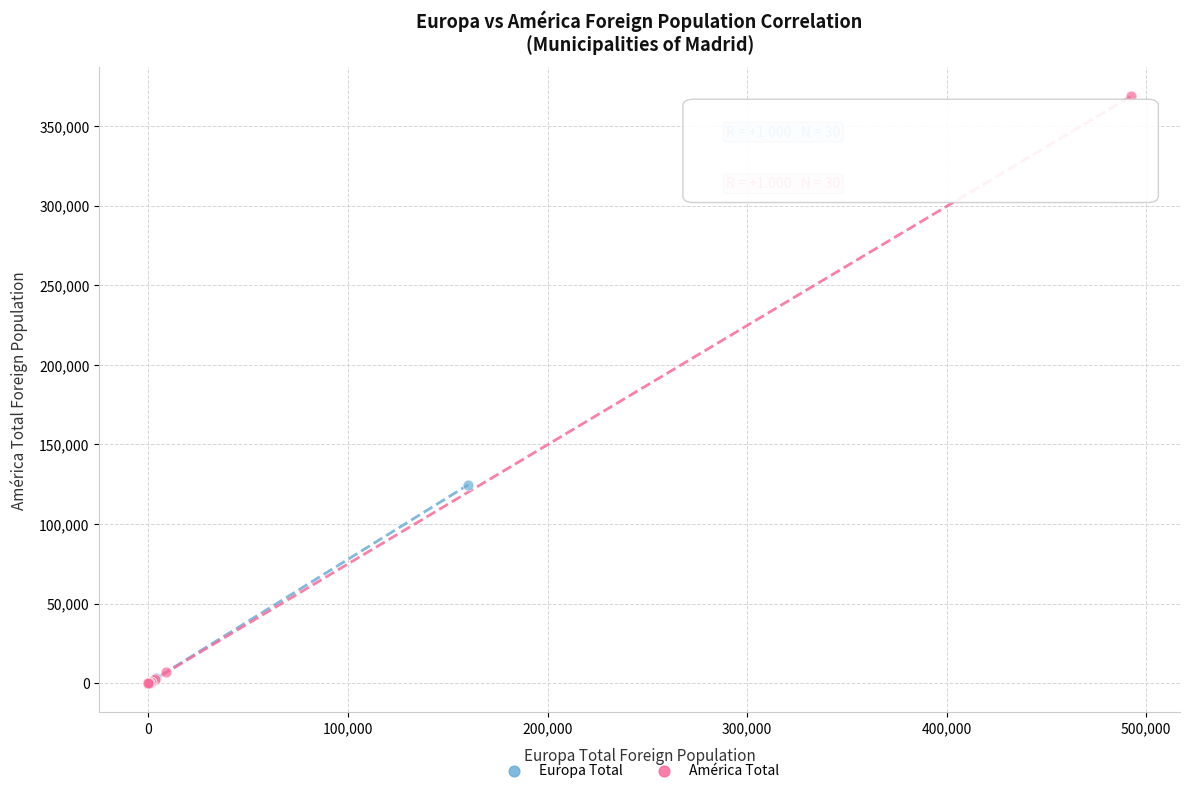

Which series reaches the maximum Y coordinate?

América Total